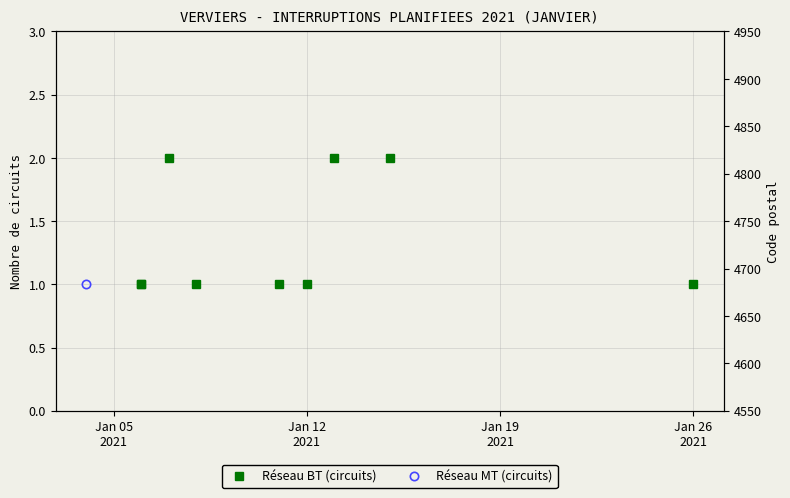

Is it true that the value at Jan 26
2021 is 2?

False